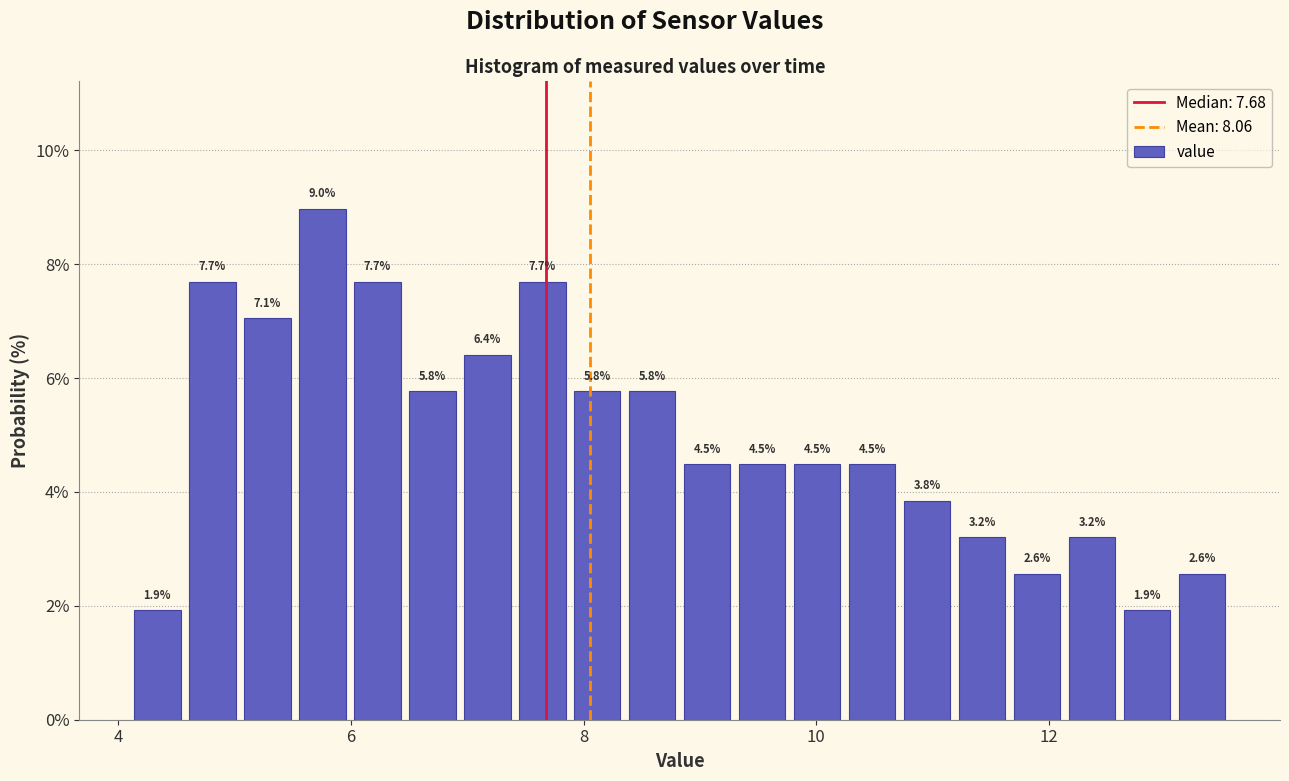

Read against the x-axis, roughly where is the centre of the tallest bar?

5.8